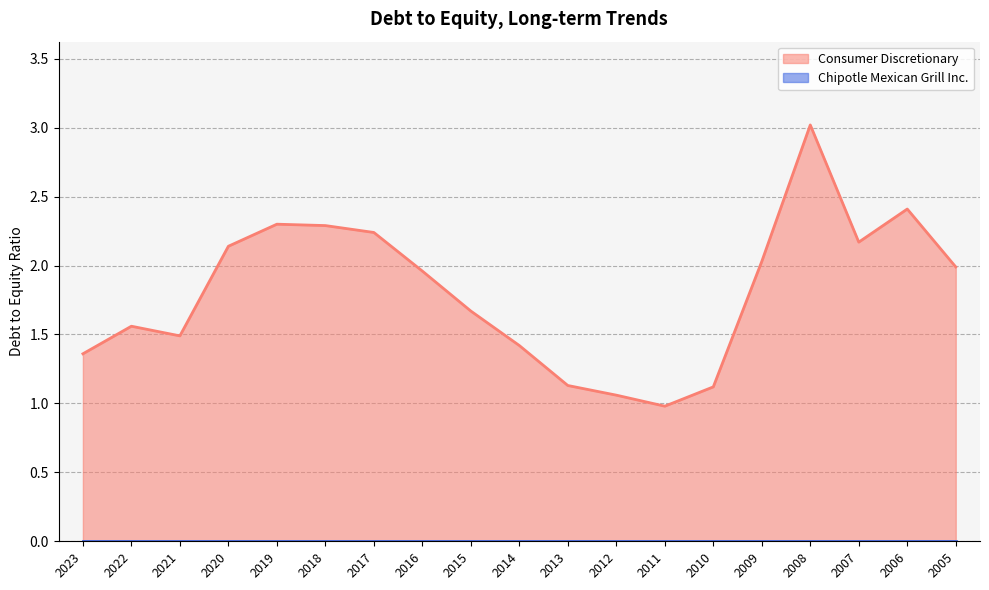

List the labels in order of value, smallest first.

2011, 2012, 2010, 2013, 2023, 2014, 2021, 2022, 2015, 2016, 2005, 2009, 2020, 2007, 2017, 2018, 2019, 2006, 2008